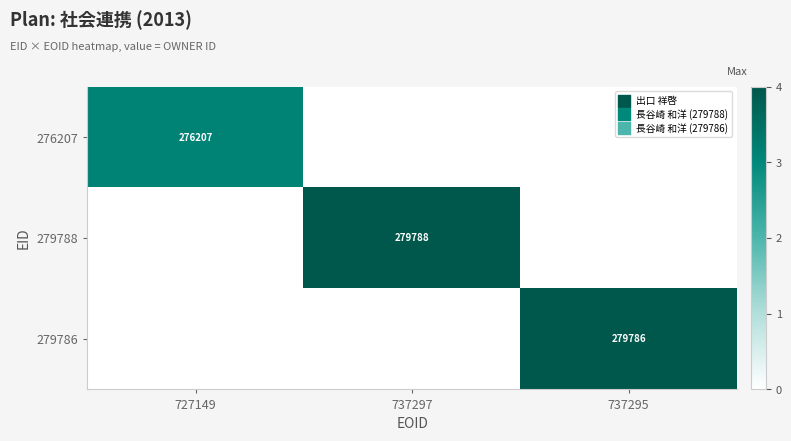

Which label corresponds to the largest value in the chart?

737297